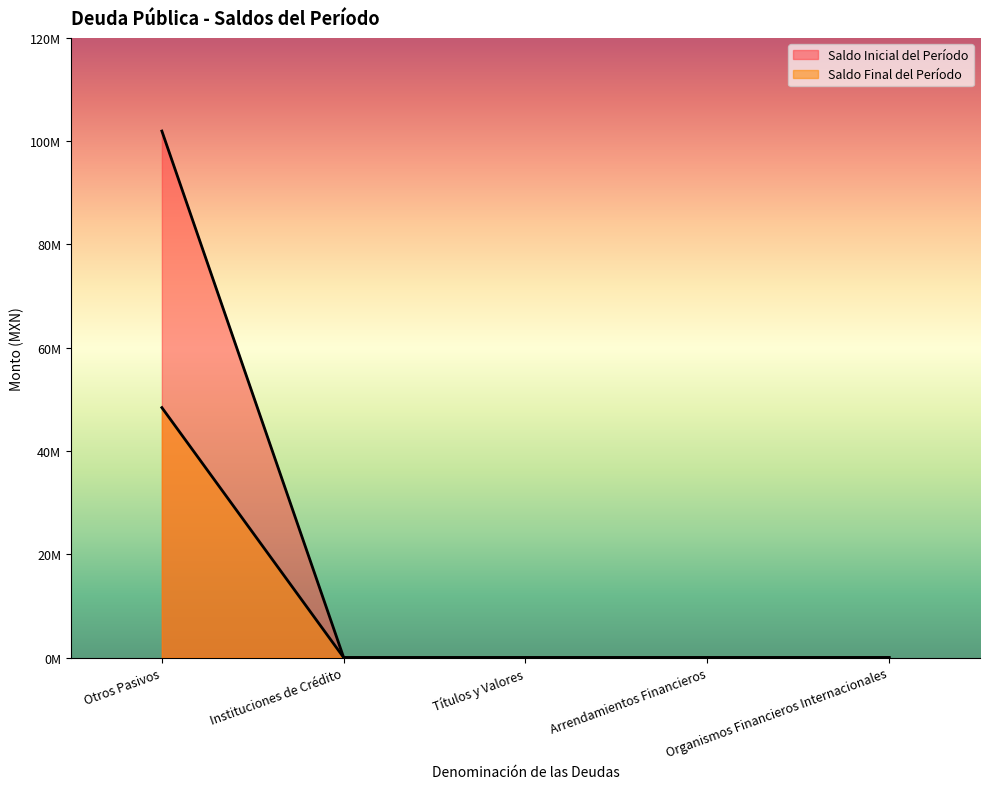

Reading left to right, list all the values displayed in this chart.

Saldo Inicial del Período: Otros Pasivos=101956367.9	Instituciones de Crédito=0.0	Títulos y Valores=0.0	Arrendamientos Financieros=0.0	Organismos Financieros Internacionales=0.0
Saldo Final del Período: Otros Pasivos=48404222.8	Instituciones de Crédito=0.0	Títulos y Valores=0.0	Arrendamientos Financieros=0.0	Organismos Financieros Internacionales=0.0